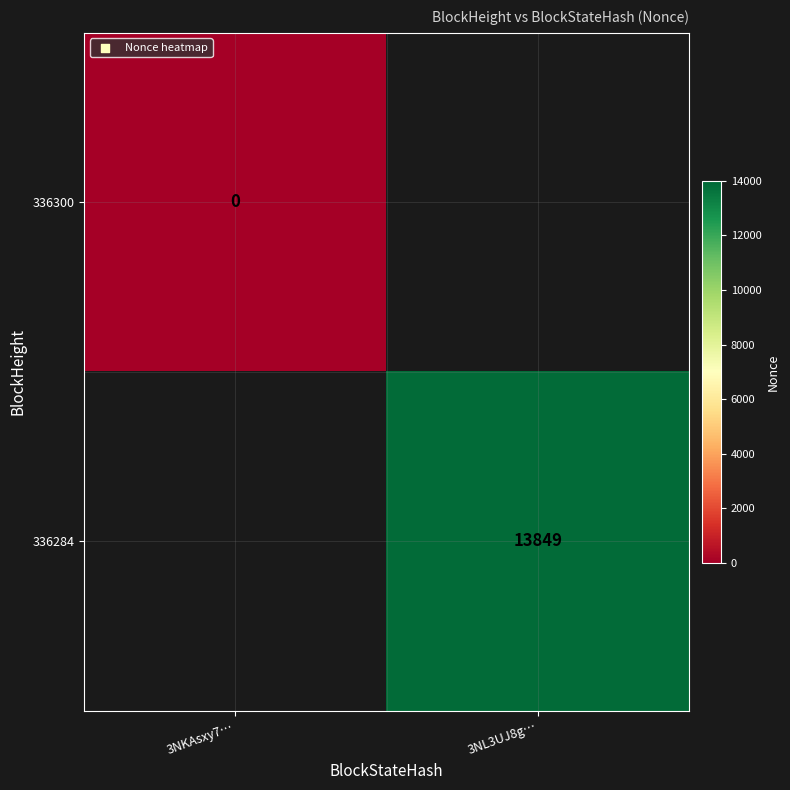

Is it true that 336284 equals 13849 at 3NL3UJ8g…?

True